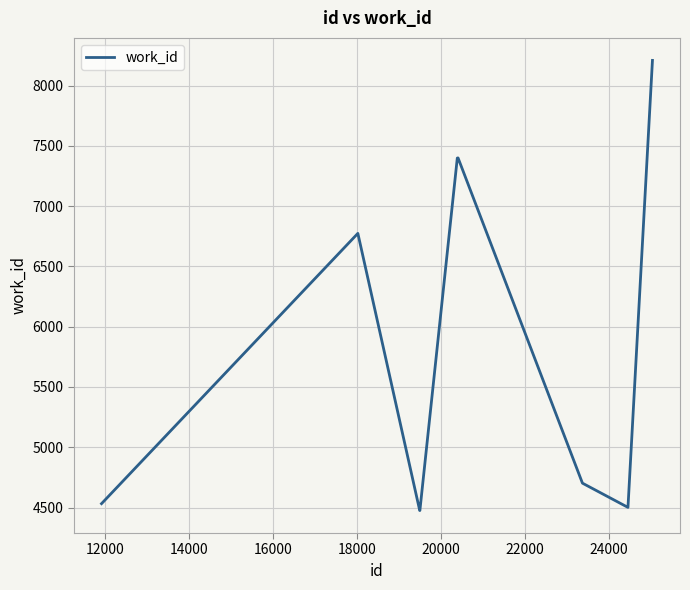

How many lines are shown in the chart?

1